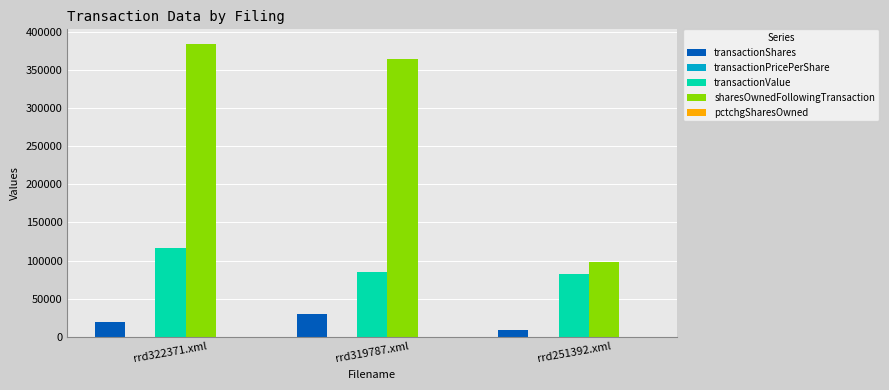

Is it true that sharesOwnedFollowingTransaction equals 164806.9 at rrd251392.xml?

False